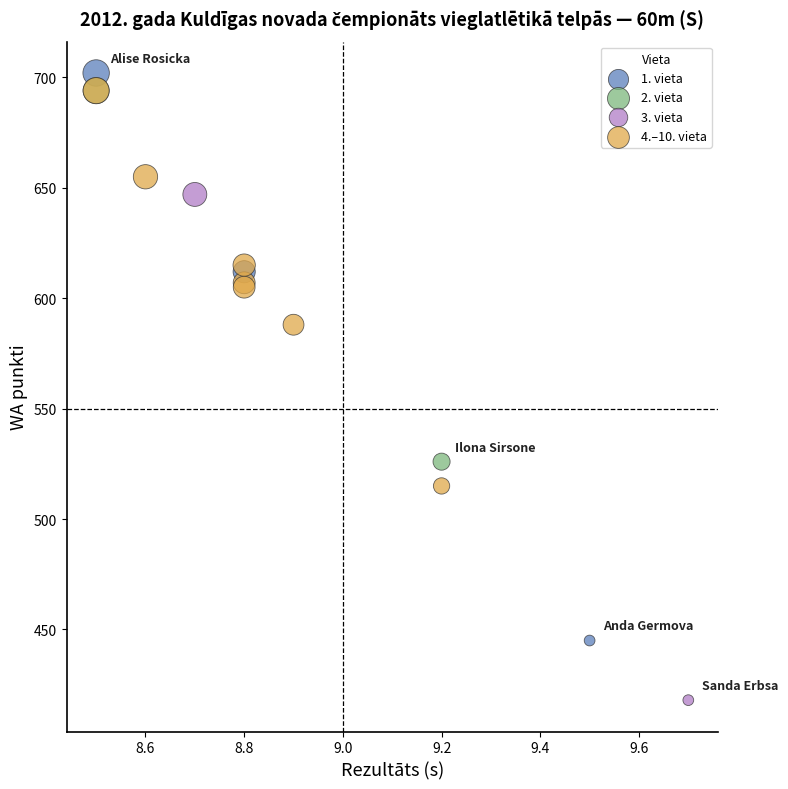

Which series contains the lowest Y value?

3. vieta